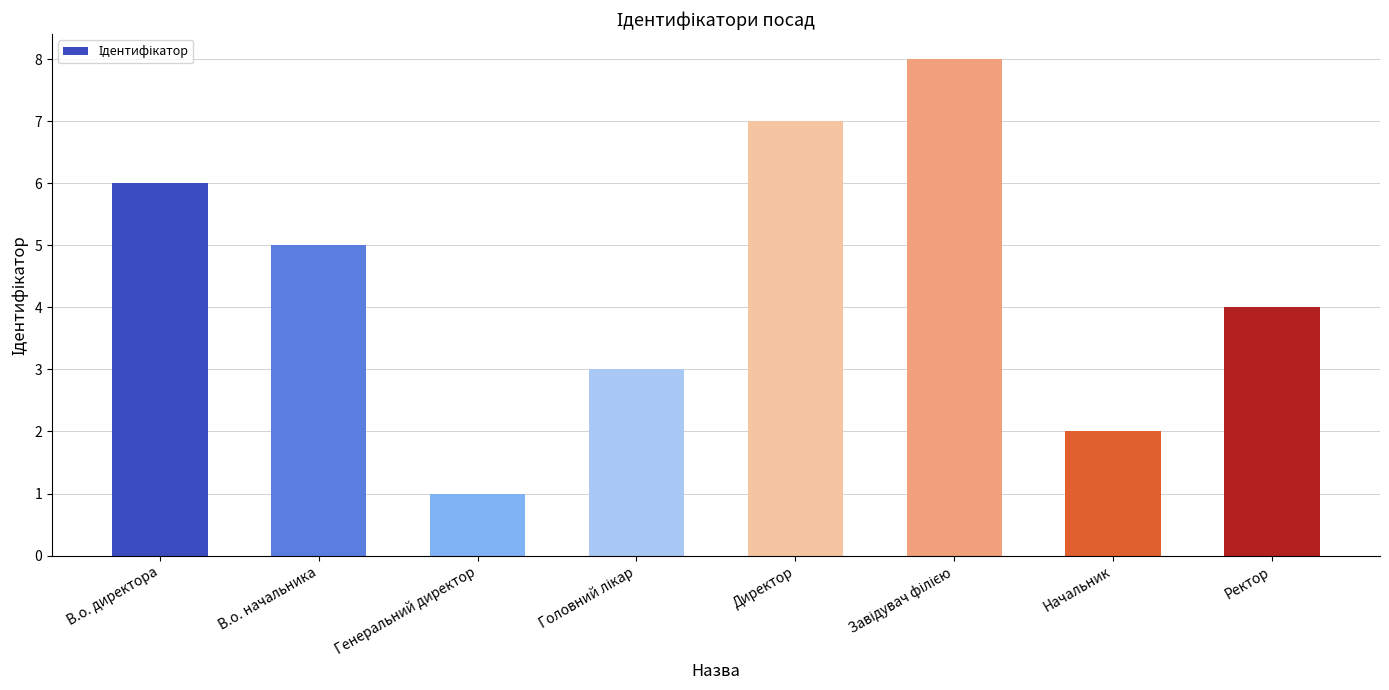

Reading right to left, list all the values displayed in this chart.

4	2	8	7	3	1	5	6